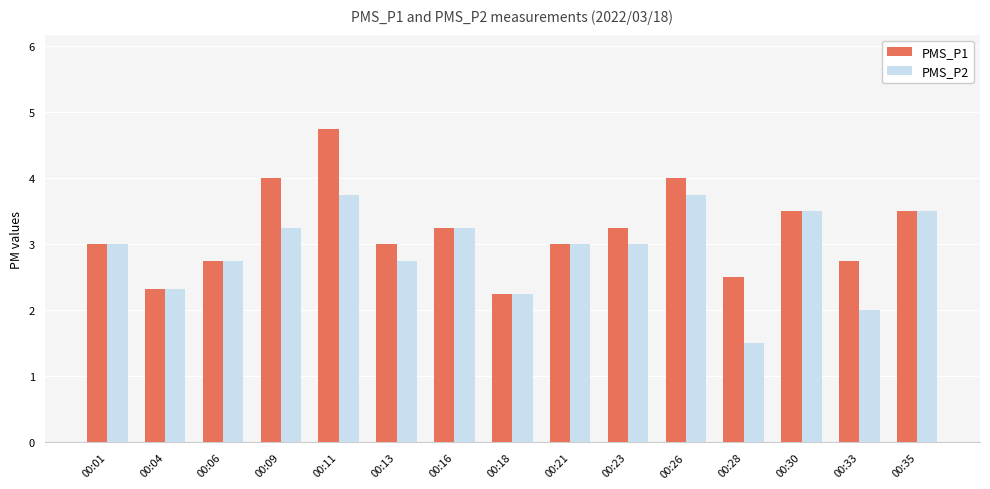

True or false: PMS_P2 has a value of 0.6 at 00:21.

False